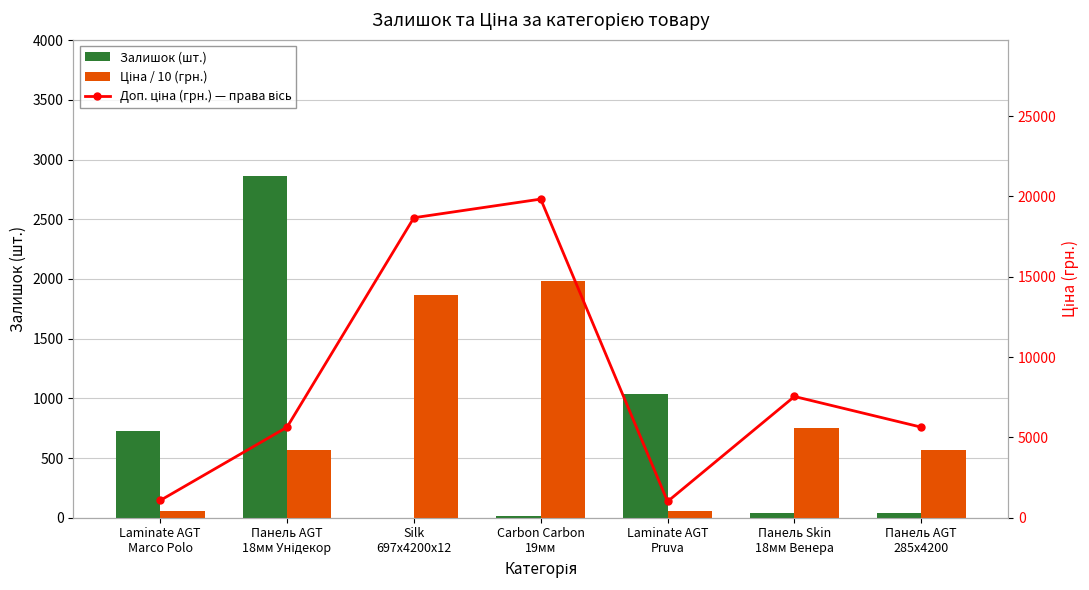

Reading left to right, transcribe all the data shown in this chart.

Залишок (шт.): Laminate AGT
Marco Polo=726.0	Панель AGT
18мм Унідекор=2859.0	Silk
697x4200x12=0.0	Carbon Carbon
19мм=14.0	Laminate AGT
Pruva=1039.0	Панель Skin
18мм Венера=39.0	Панель AGT
285x4200=42.0
Ціна / 10 (грн.): Laminate AGT
Marco Polo=58.6	Панель AGT
18мм Унідекор=563.6	Silk
697x4200x12=1867.2	Carbon Carbon
19мм=1983.1	Laminate AGT
Pruva=56.0	Панель Skin
18мм Венера=754.6	Панель AGT
285x4200=563.6
Доп. ціна (грн.) — права вісь: Laminate AGT
Marco Polo=1074.5	Панель AGT
18мм Унідекор=5636.0	Silk
697x4200x12=18671.5	Carbon Carbon
19мм=19831.1	Laminate AGT
Pruva=1011.0	Панель Skin
18мм Венера=7545.9	Панель AGT
285x4200=5636.0